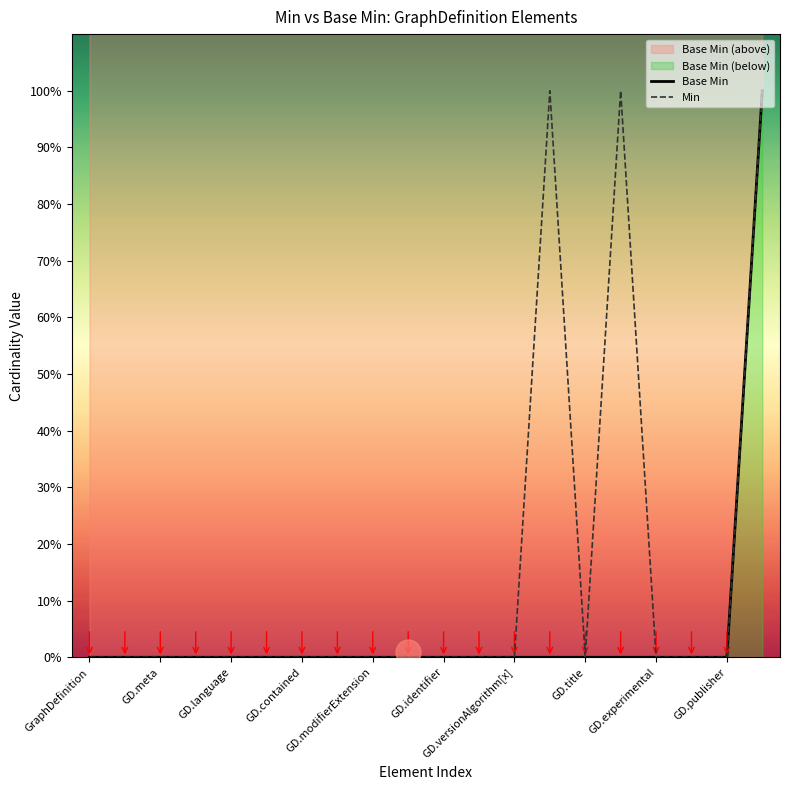

The value of Base Min at 13 is 0. True or false?

True